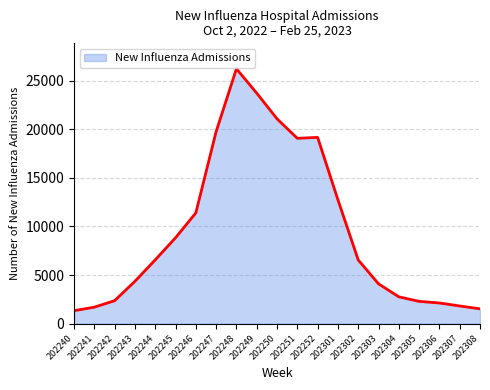

How many lines are shown in the chart?

1